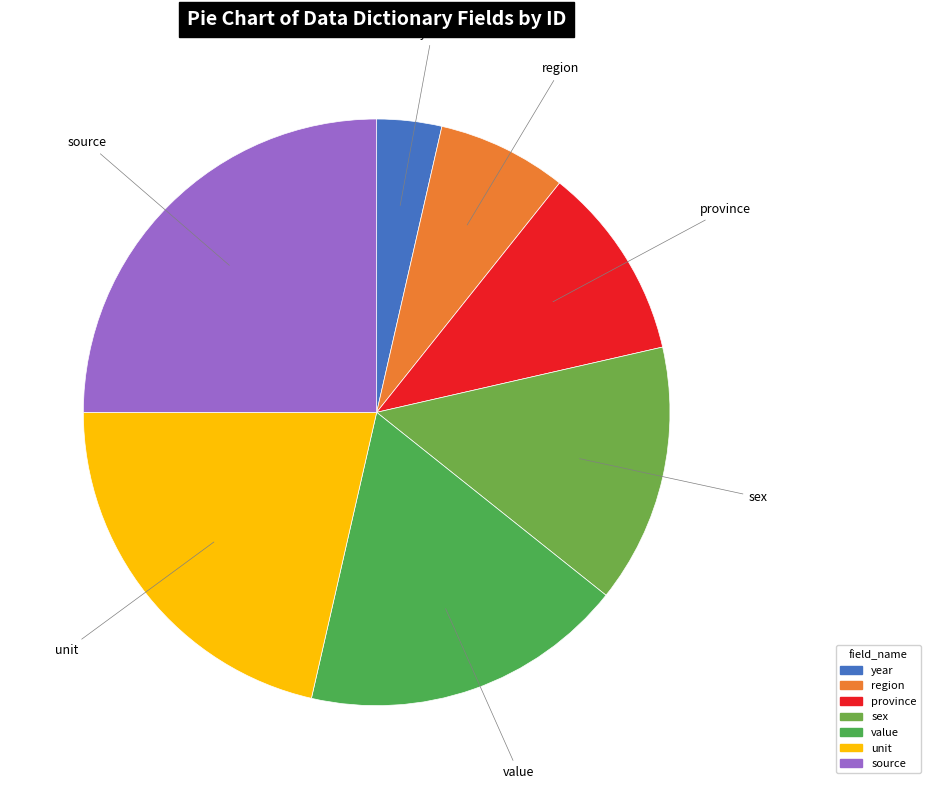

Do province and value together represent more than half of the pie?

No